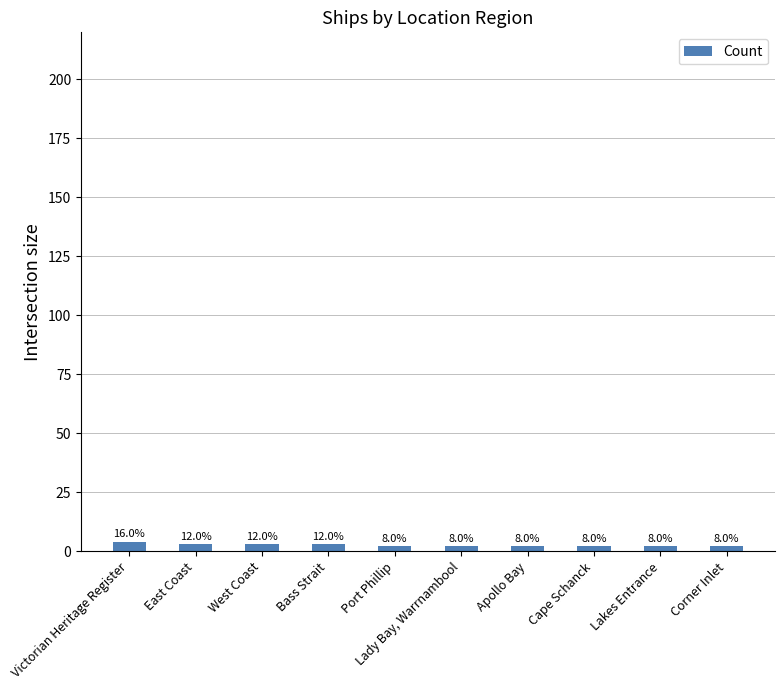

List the labels in order of value, largest first.

Victorian Heritage Register, East Coast, West Coast, Bass Strait, Port Phillip, Lady Bay, Warrnambool, Apollo Bay, Cape Schanck, Lakes Entrance, Corner Inlet